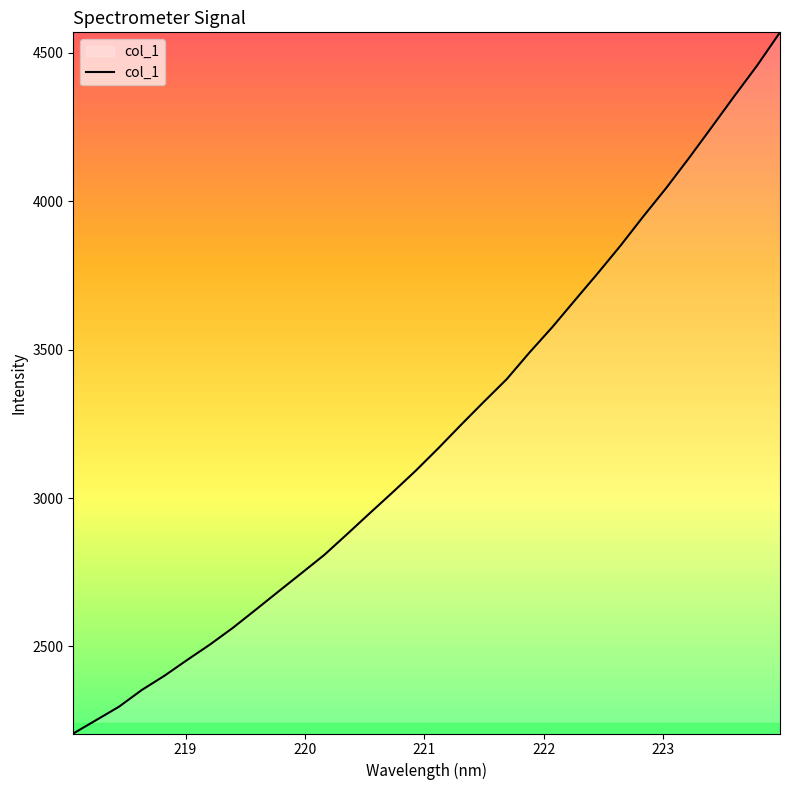

What is the difference between the maximum and minimum values?

2363.0